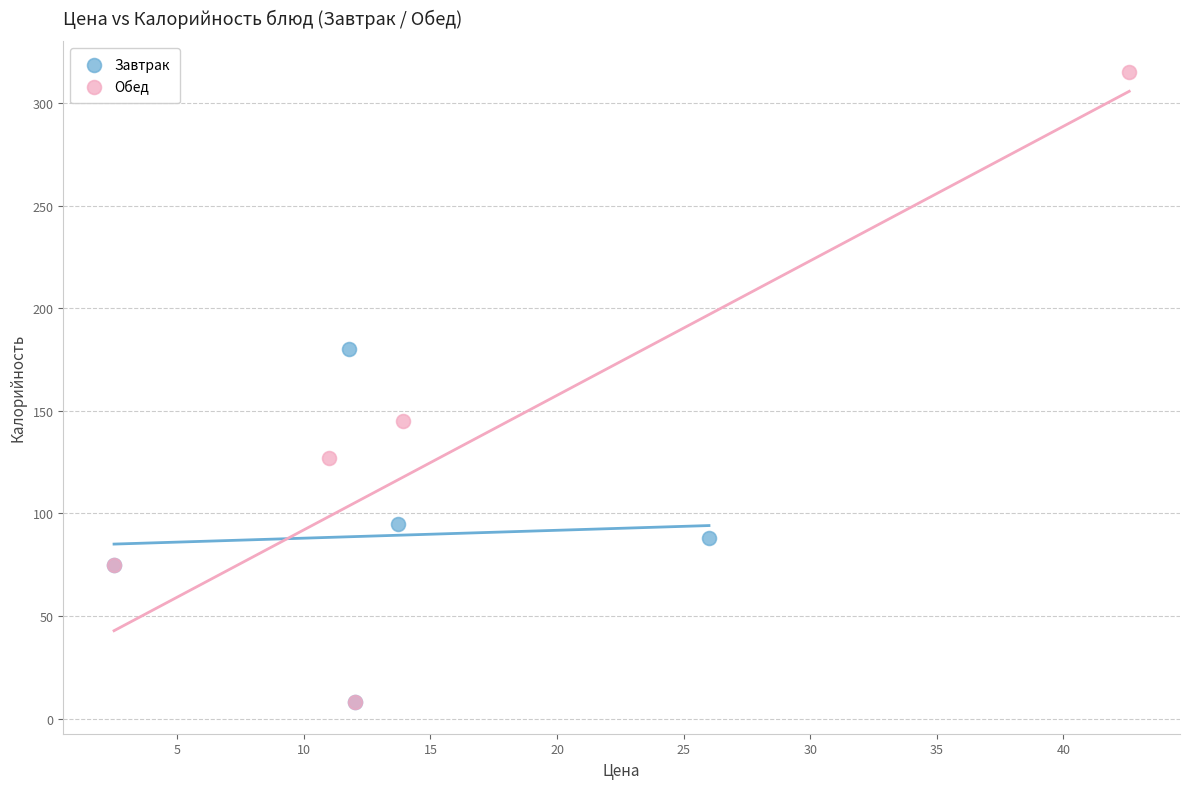

What are all the series names shown in the legend?

Завтрак, Обед